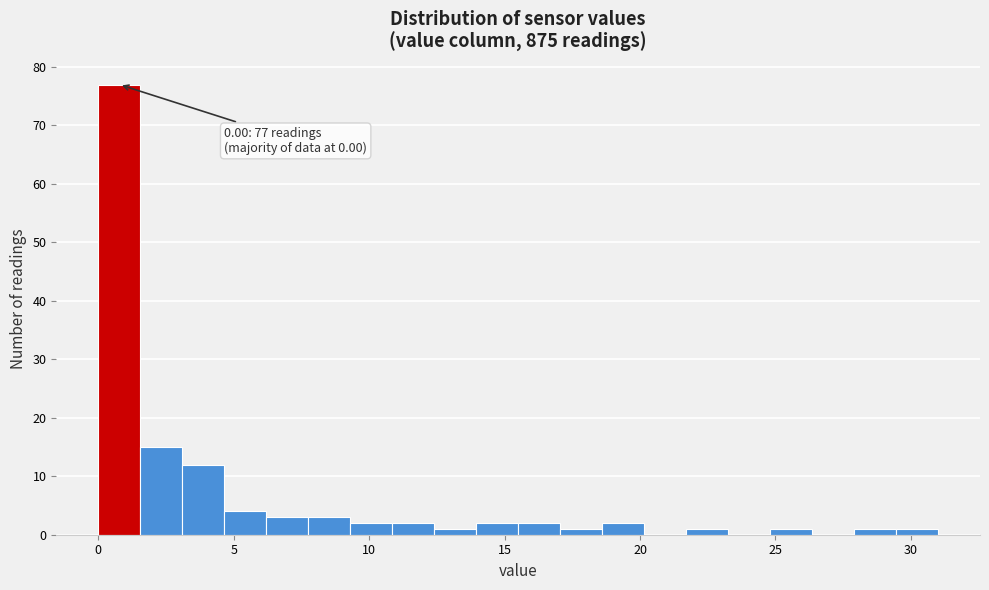

Around what value on the x-axis is the tallest bar? Give the approximate position of its centre, as read against the axis.

1.0